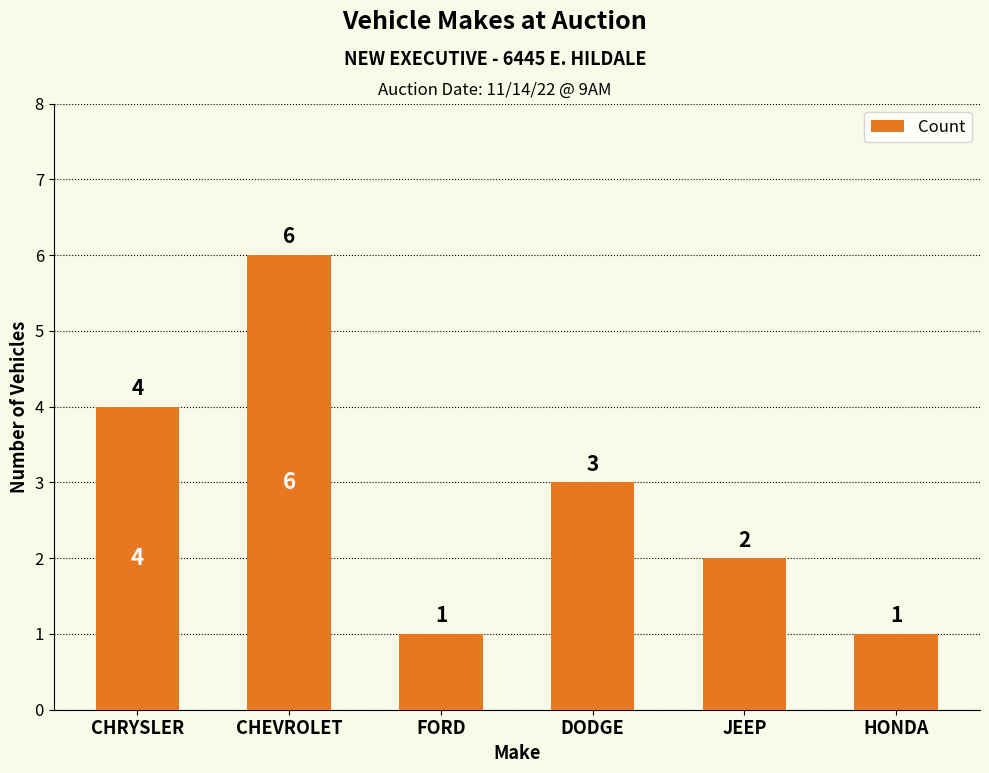

What is the difference between the values at CHEVROLET and JEEP?

4